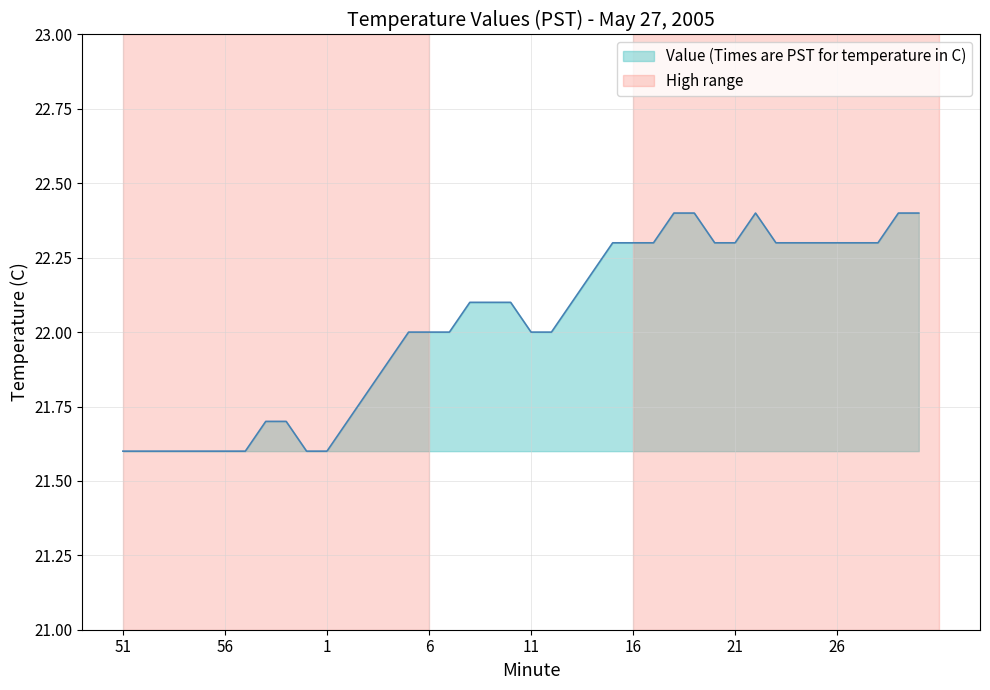

What is the difference between the maximum and minimum values?

0.8